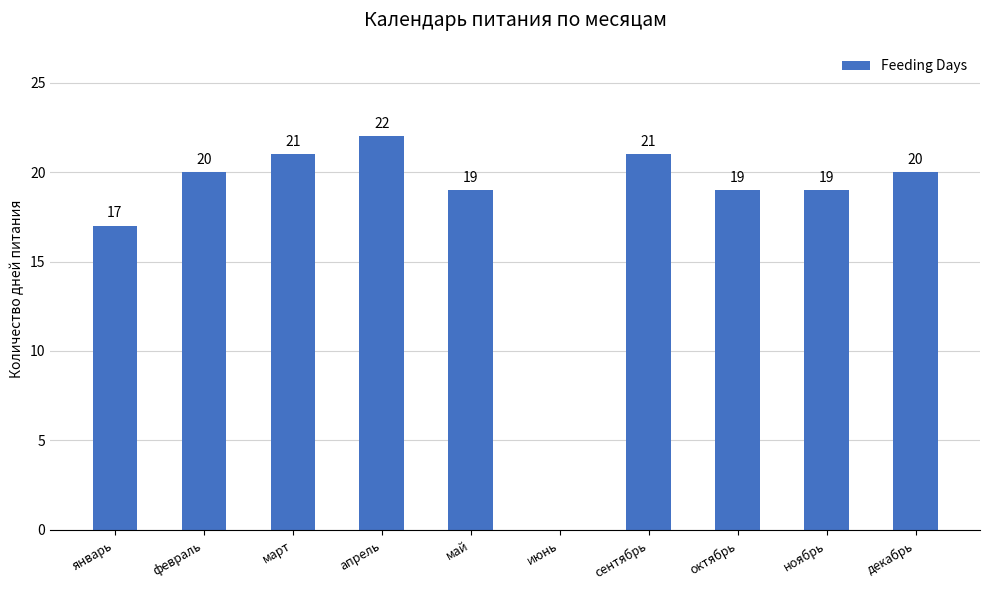

Which has a higher value, март or май?

март